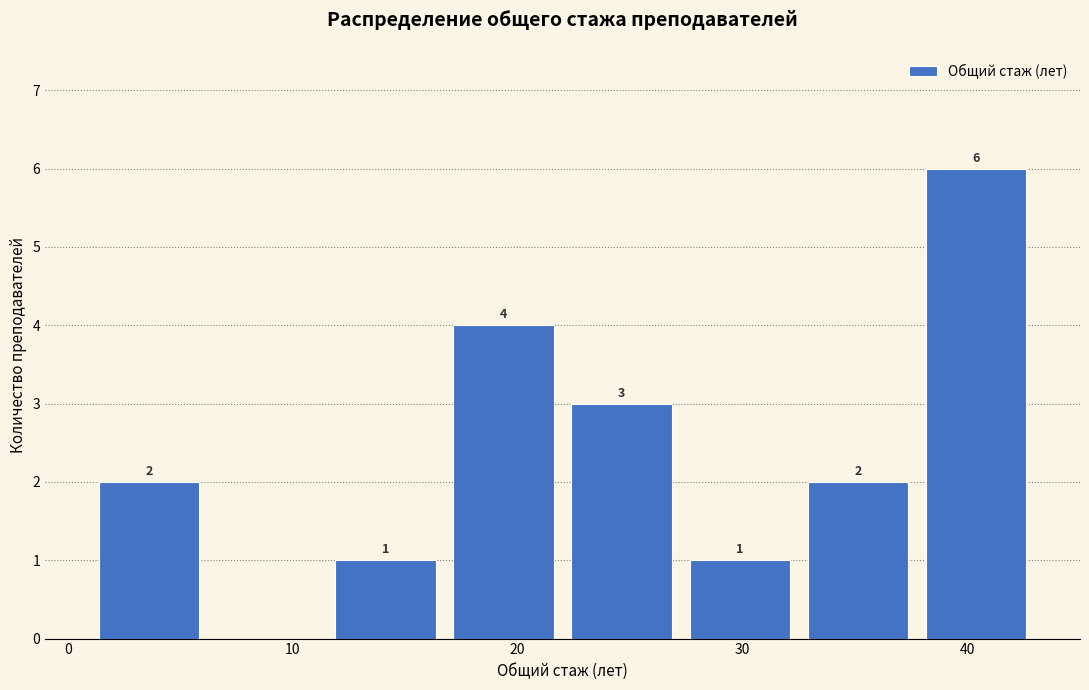

Over which range of the x-axis is the bar tallest?

38 to 43